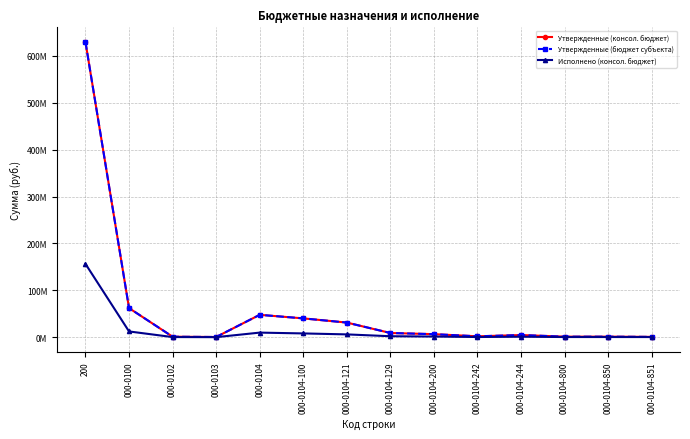

Rank the categories by Утвержденные (бюджет субъекта) value from highest to lowest.

200, 000-0100, 000-0104, 000-0104-100, 000-0104-121, 000-0104-129, 000-0104-200, 000-0104-244, 000-0104-242, 000-0104-800, 000-0104-850, 000-0102, 000-0104-851, 000-0103